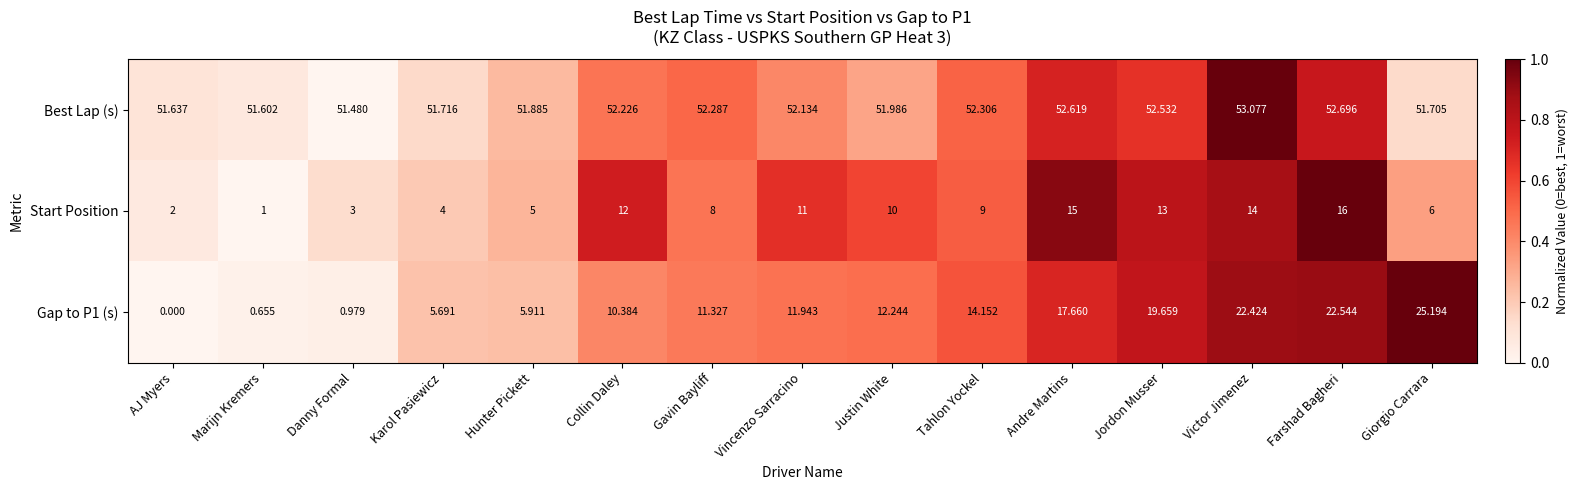

Where does the Best Lap (s) series first go above 52?

Collin Daley